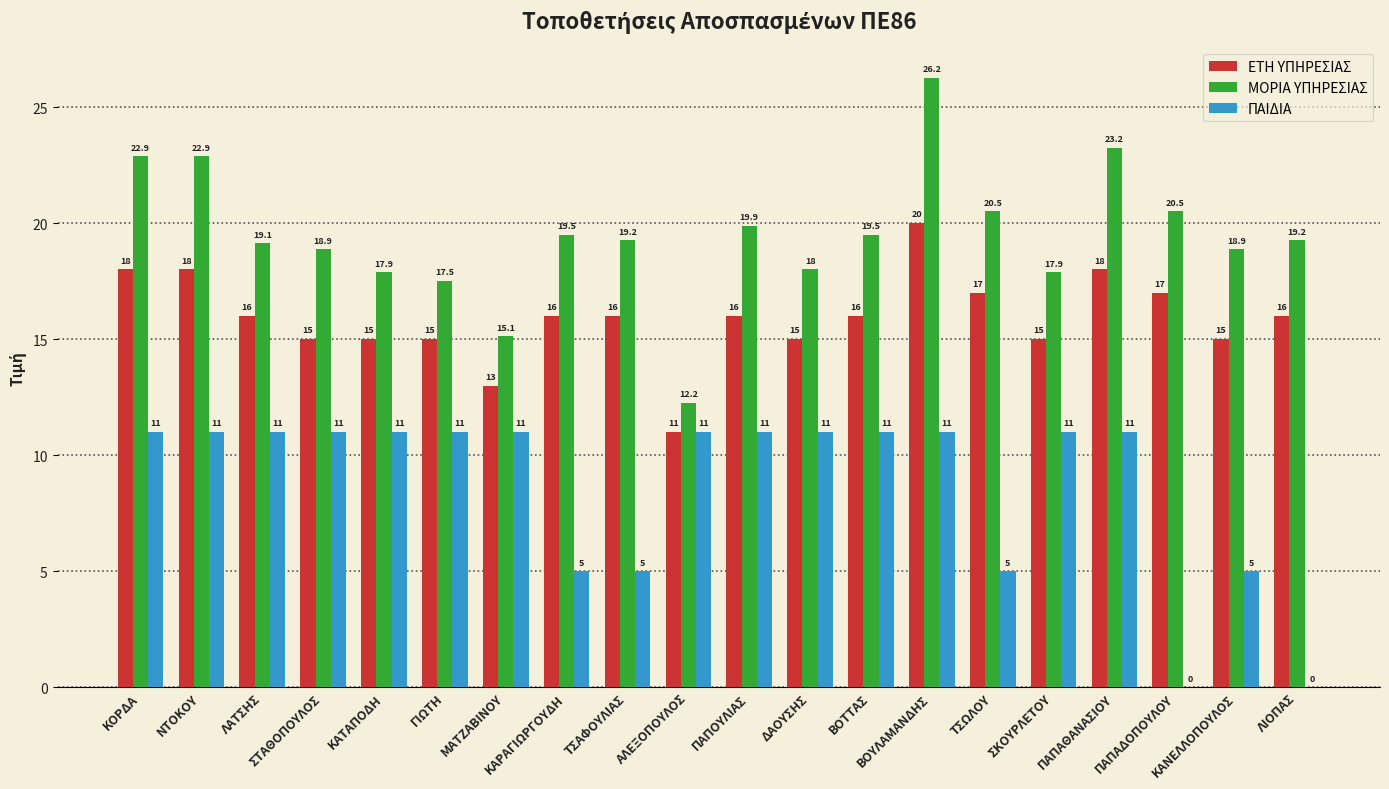

Which series has the largest total across all categories?

ΜΟΡΙΑ ΥΠΗΡΕΣΙΑΣ